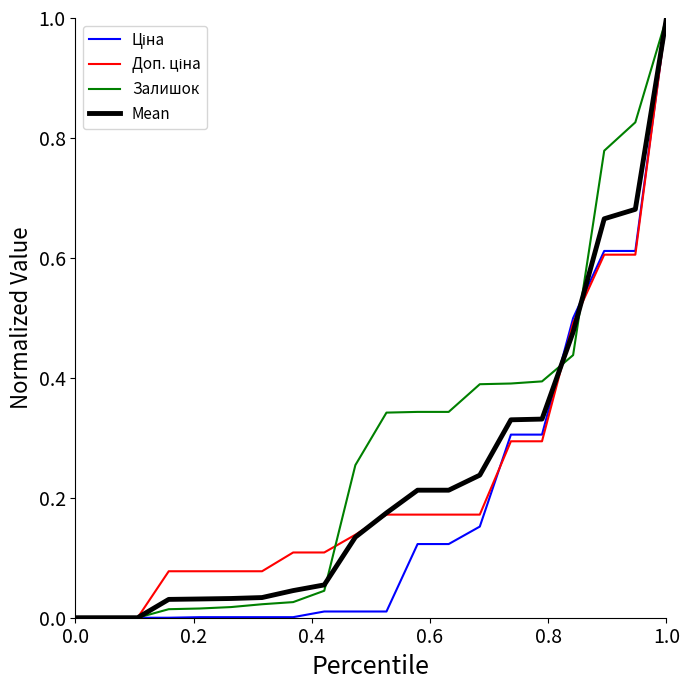

What is the greatest value displayed?

1.0